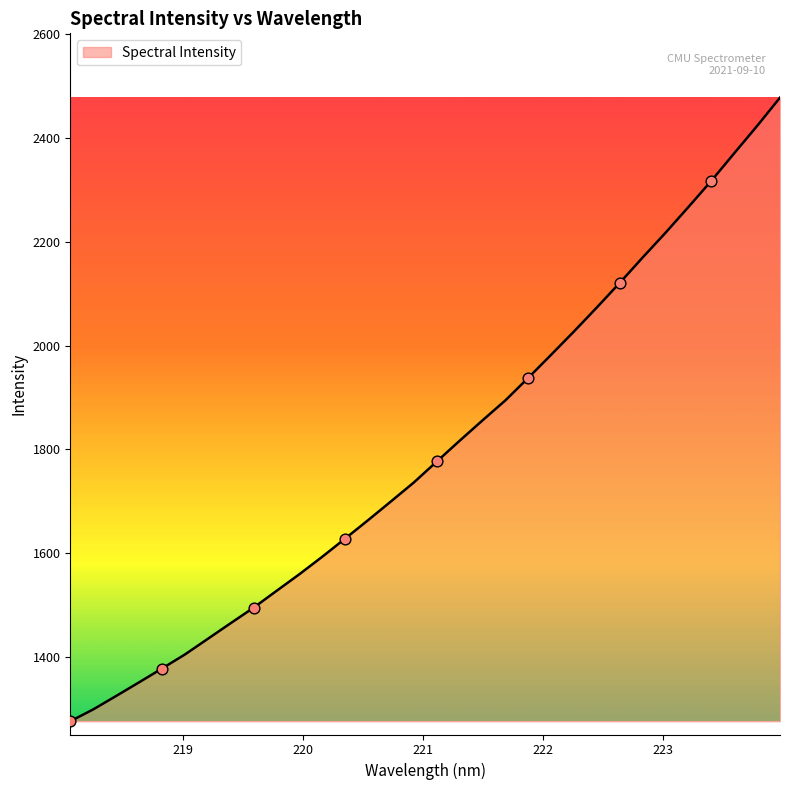

What is the smallest value displayed?

1276.0